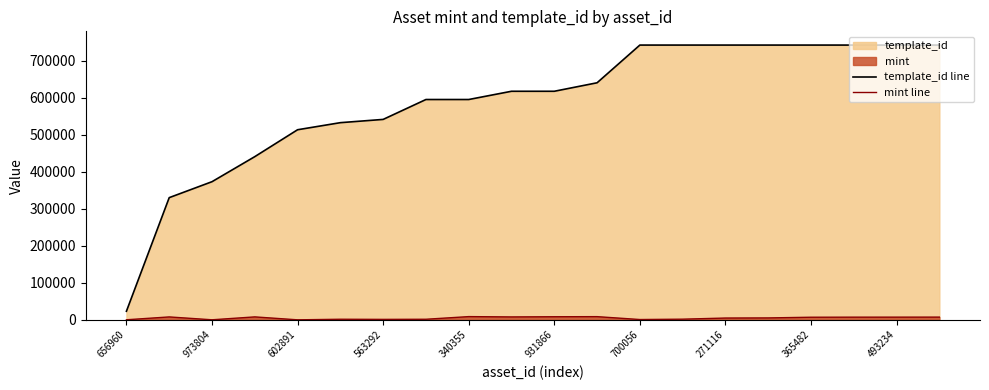

At 563292, list the series in order from largest to smallest.

template_id line, mint line